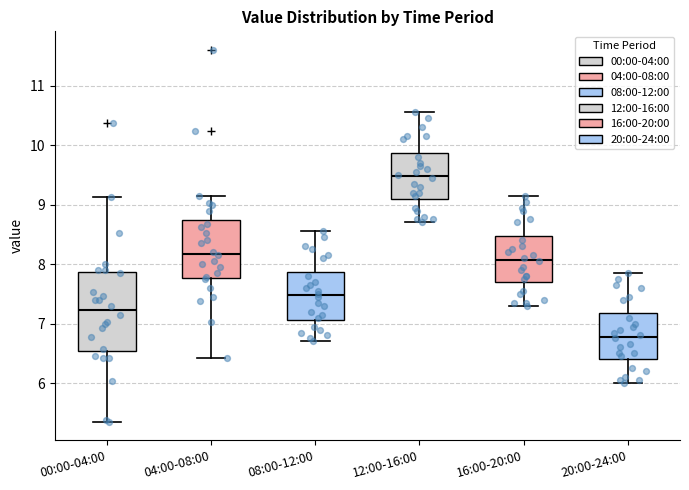

Which box is the tallest, from its lower edge to its upper edge?

00:00-04:00